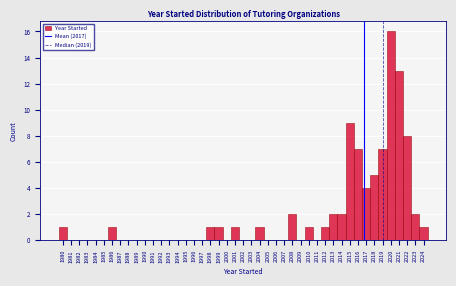

What is the height of the bar covering 2014.5 to 2015.5 on the x-axis? The values are not printed on the chart, so give them approximately, as read against the axis.

9